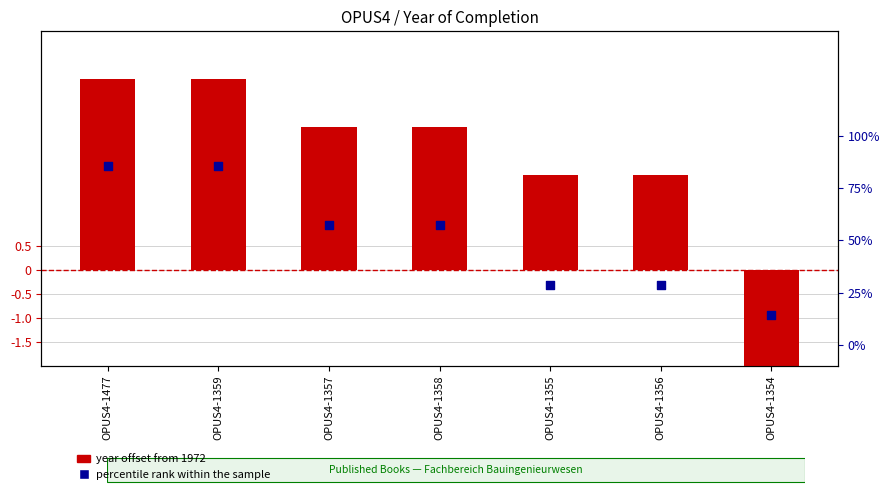

At which category is the sum across all series the highest?

OPUS4-1477